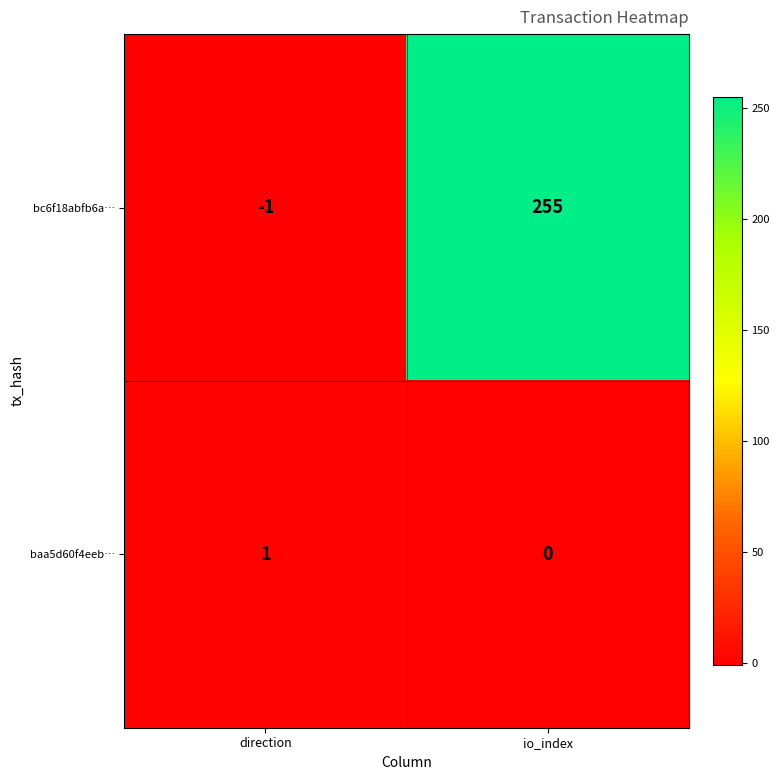

At direction, list the series in order from smallest to largest.

bc6f18abfb6a…, baa5d60f4eeb…